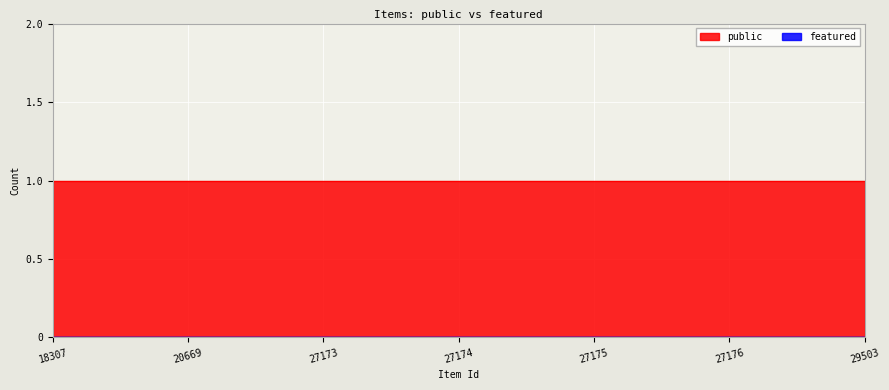

Reading left to right, what are all the values shown in this chart?

public: 1	1	1	1	1	1	1
featured: 0	0	0	0	0	0	0